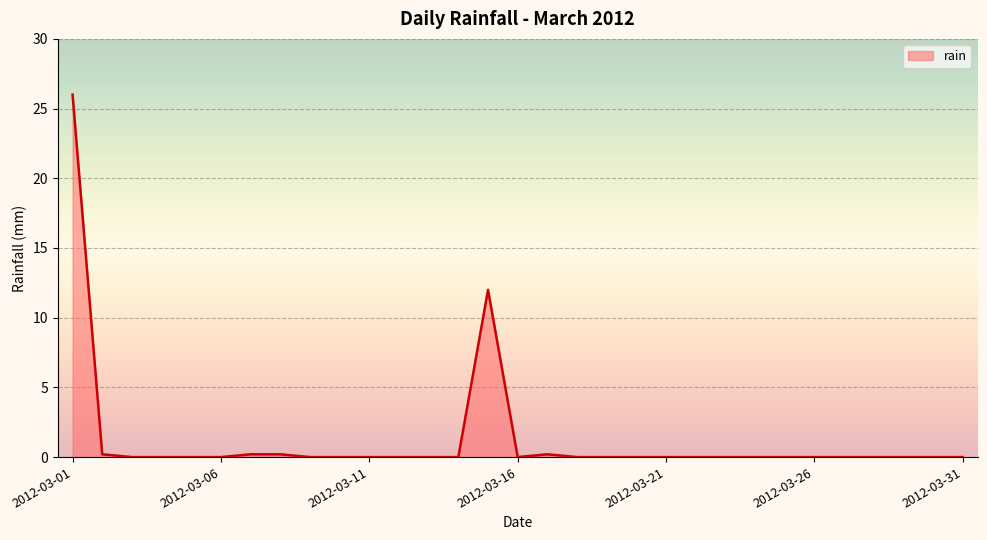

What is the maximum value shown in the chart?

26.0